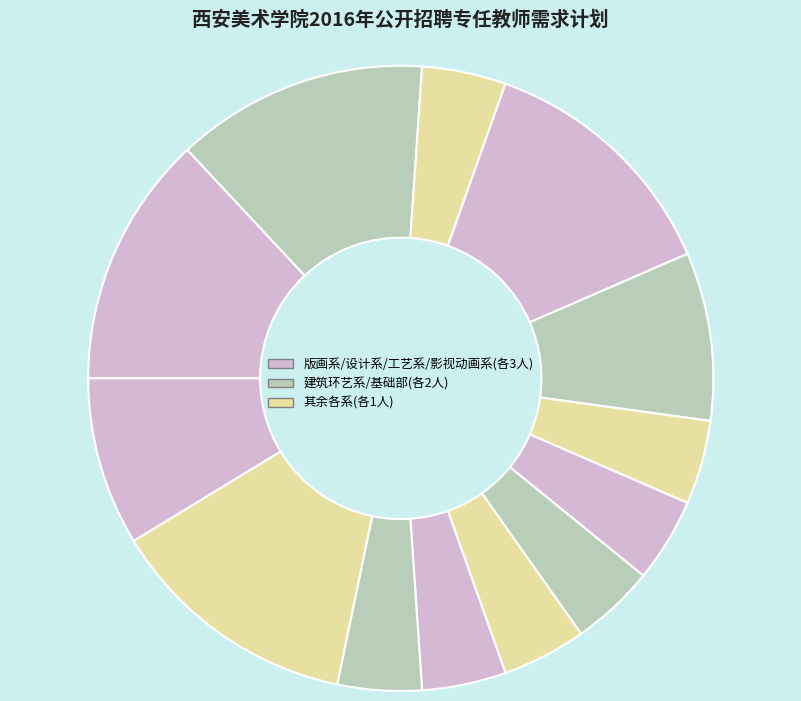

Does any single category account for the majority?

No